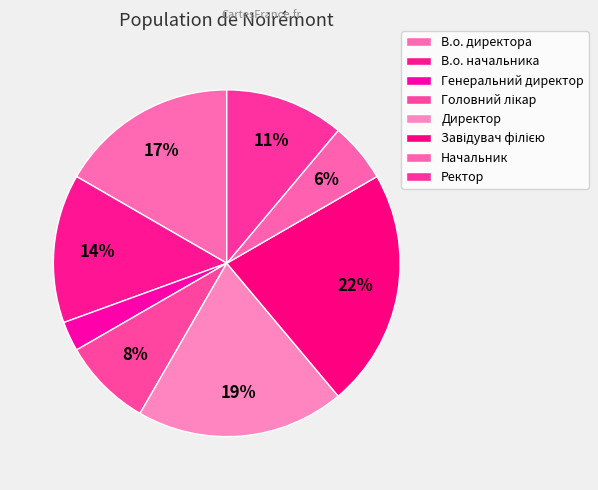

To the nearest percent, what percentage of the pie is Директор?

19%